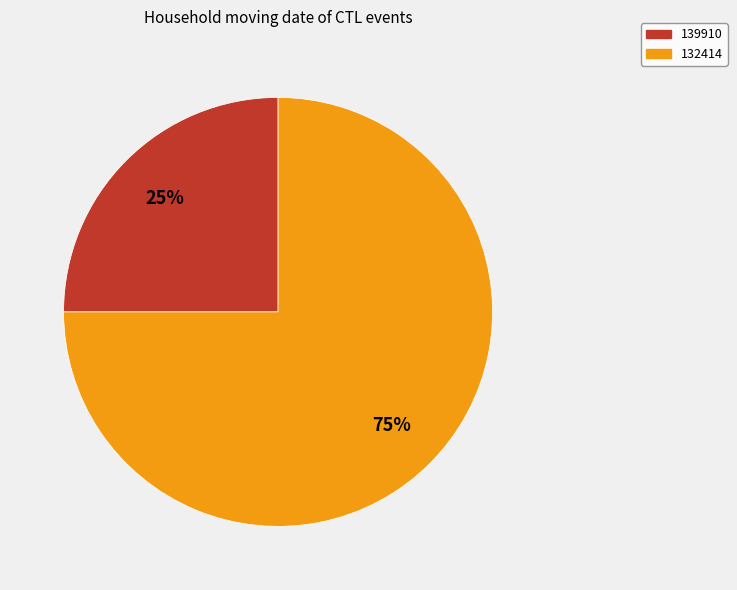

Which category has the smallest portion of the pie?

139910